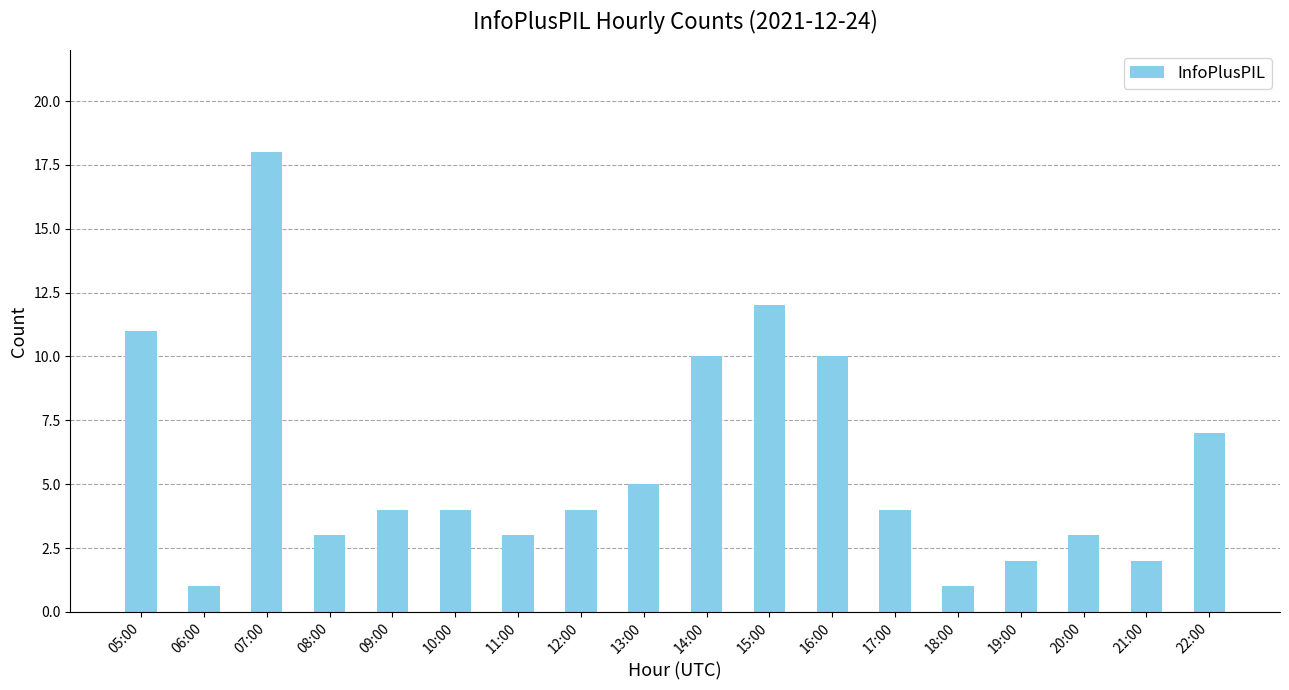

What is the sum of the values at 14:00 and 16:00?

20